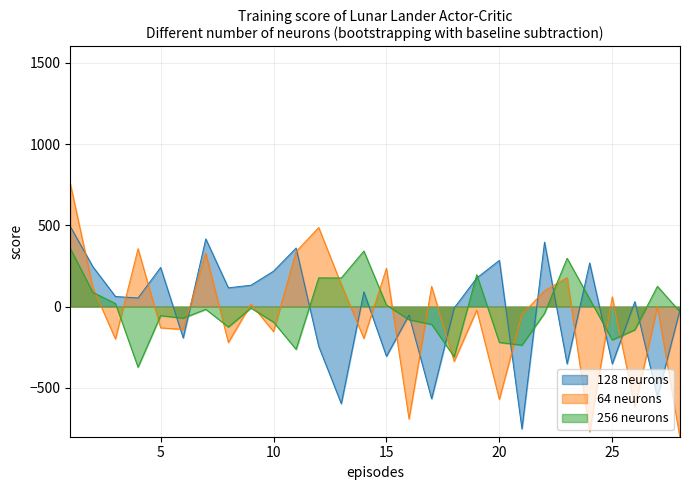

What are all the series names shown in the legend?

128 neurons, 64 neurons, 256 neurons